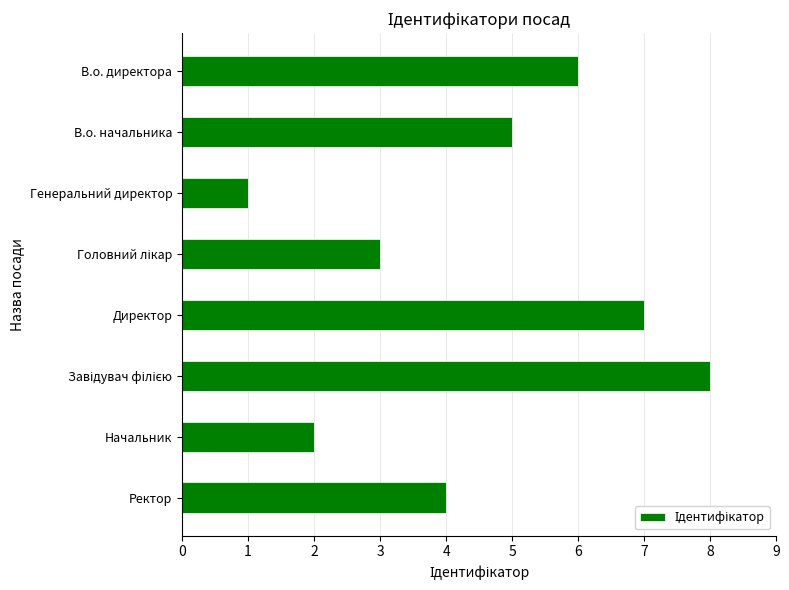

The chart shows a value of 2 at Начальник. True or false?

True